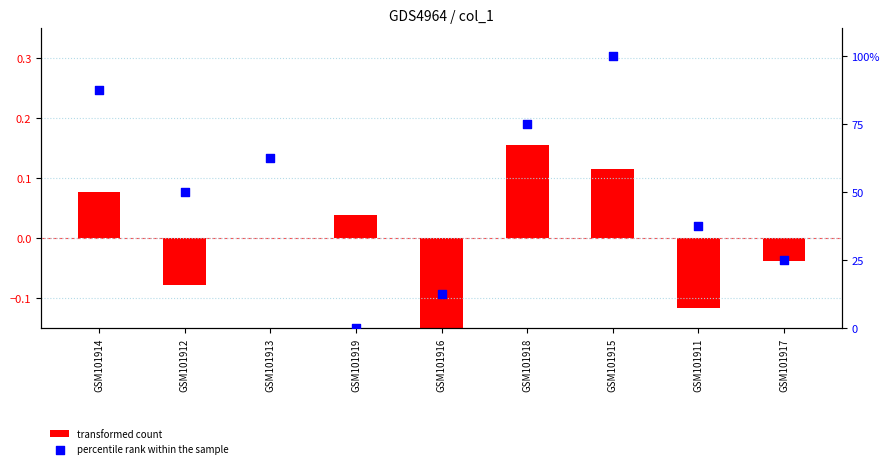

Which series reaches the maximum Y coordinate?

percentile rank within the sample